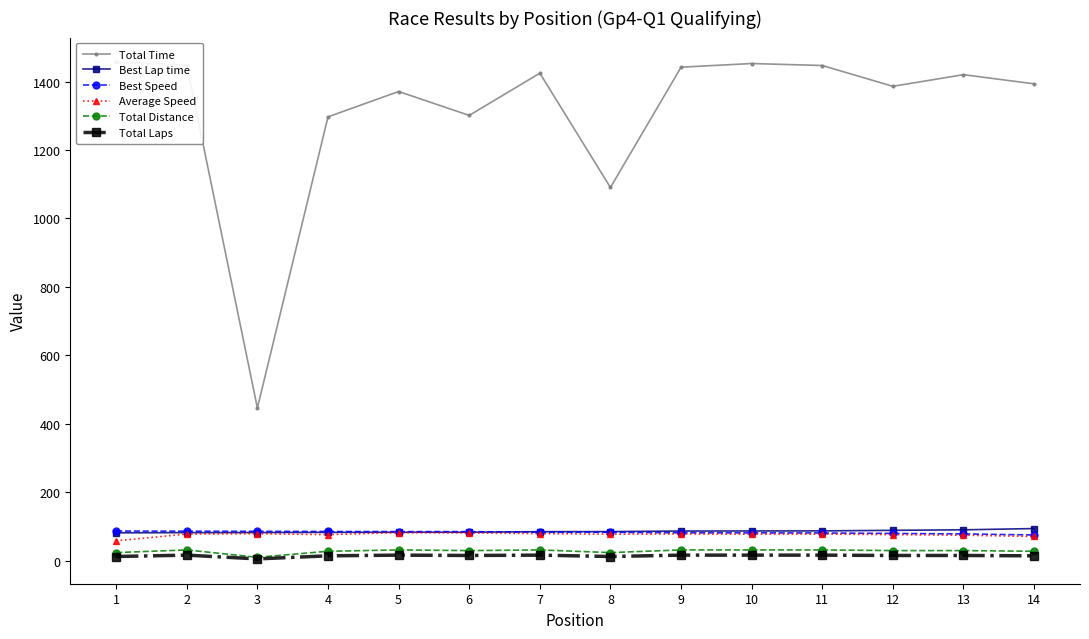

What is the sum of the Average Speed values at 13 and 7?

153.0